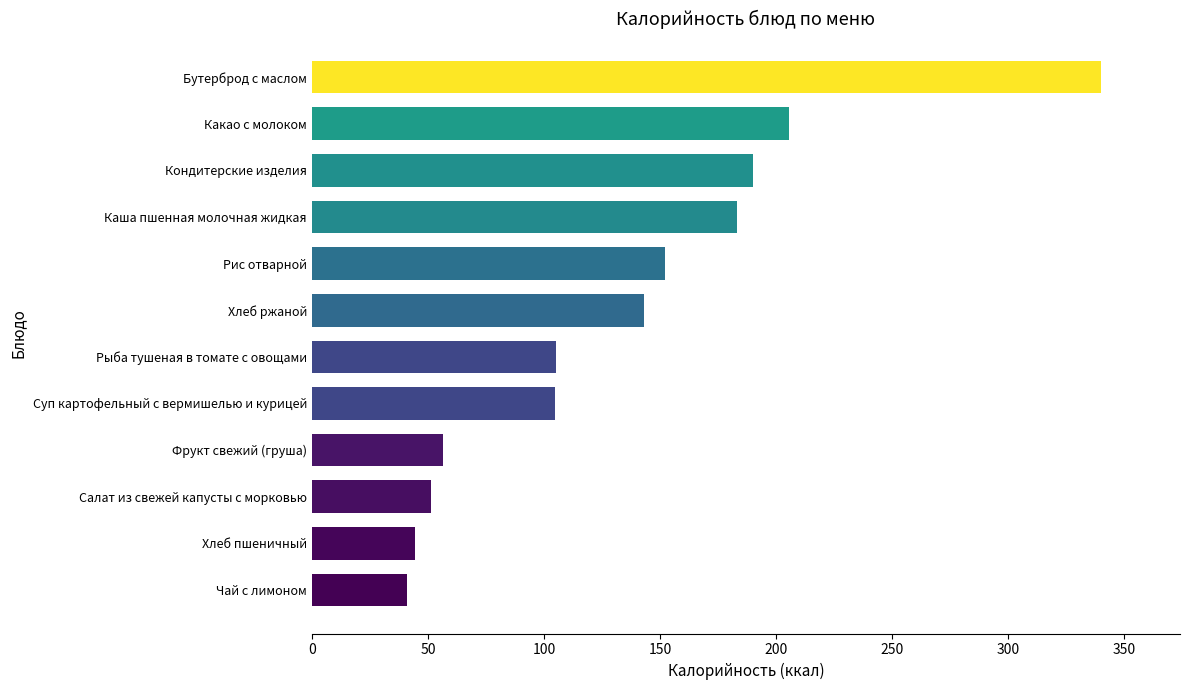

What is the difference between the second highest and minimum values?

164.6